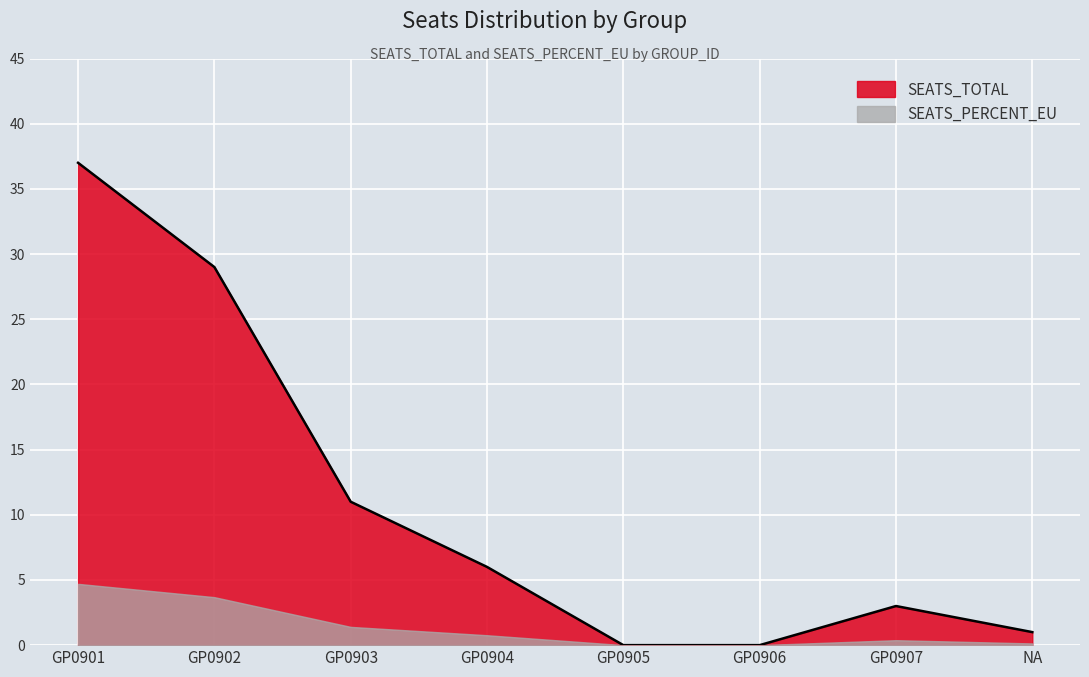

True or false: SEATS_PERCENT_EU has a value of 4.7 at GP0901.

True